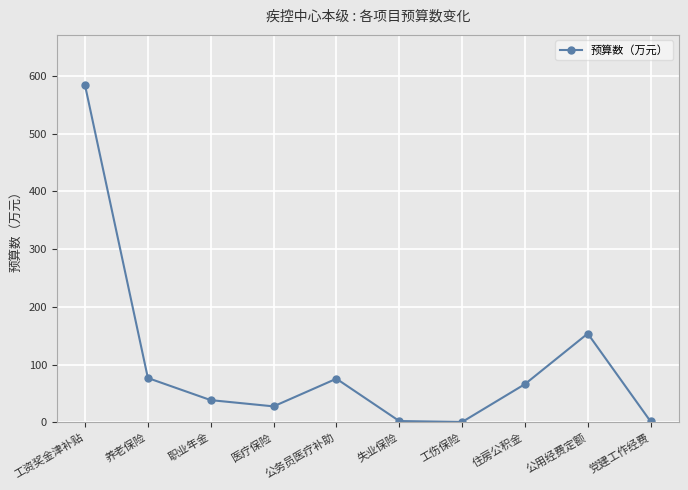

What is the maximum value shown in the chart?

583.7